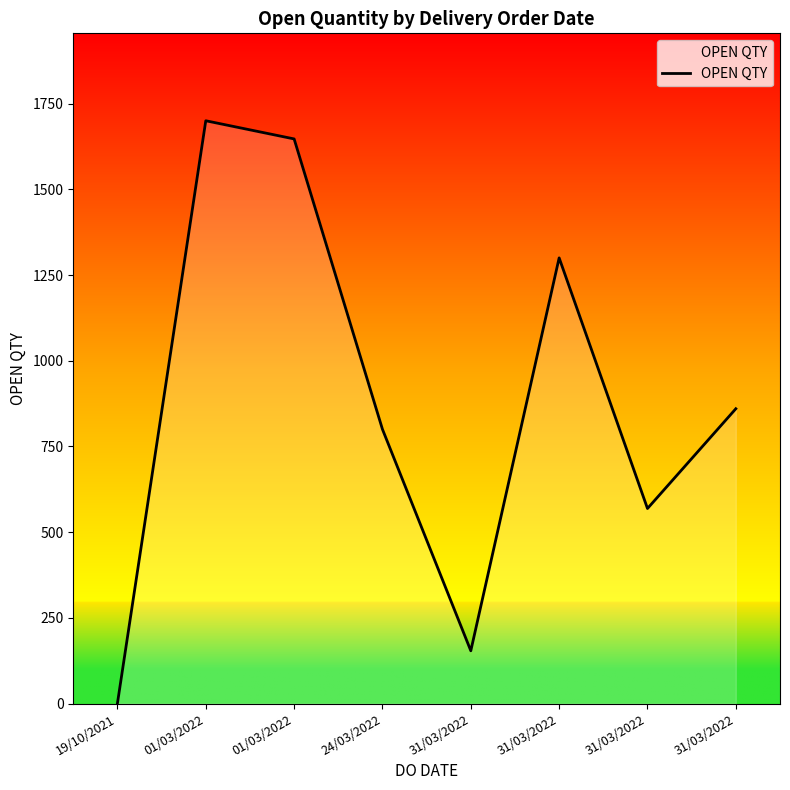

Does the chart have visible grid lines?

No